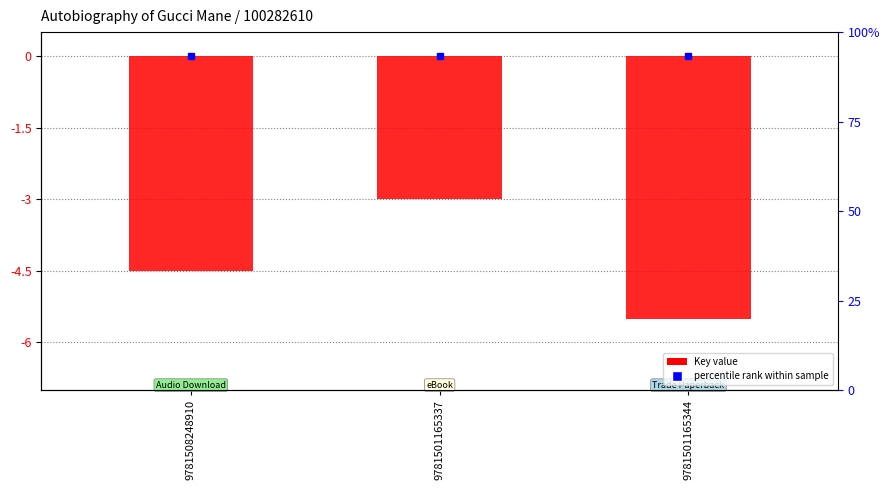

How many data points does each series have?

3